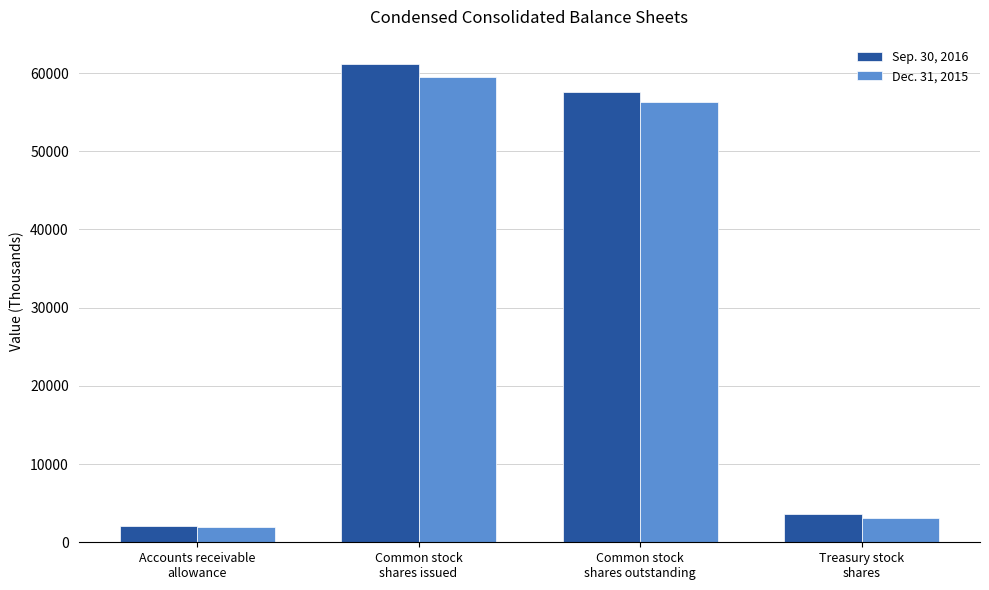

What is the value of the Dec. 31, 2015 bar at the 1st from the left?

1992